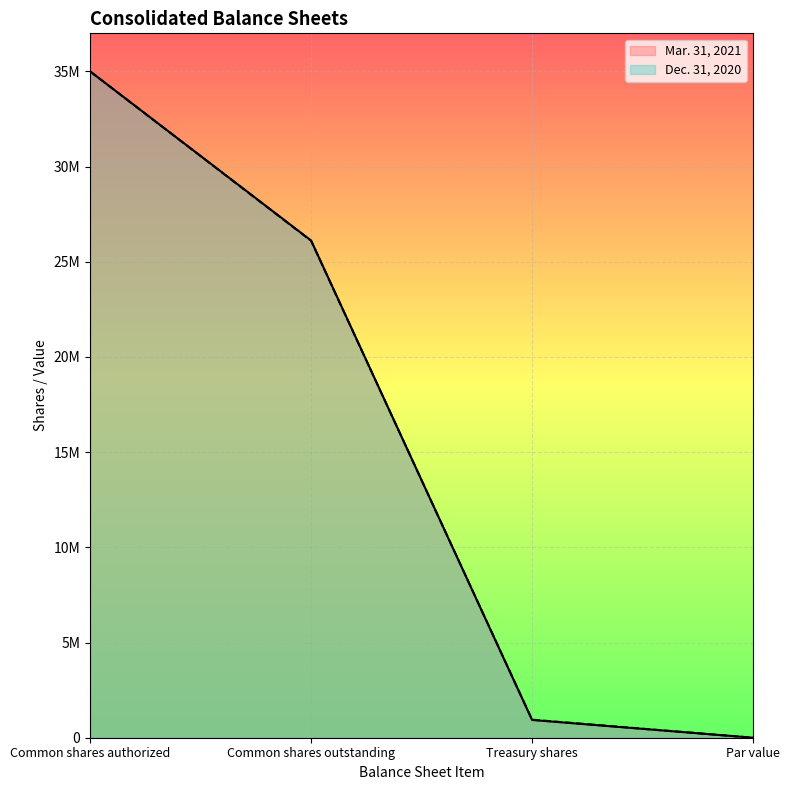

Where is Dec. 31, 2020 nearest to the value 17500000?

Common shares outstanding